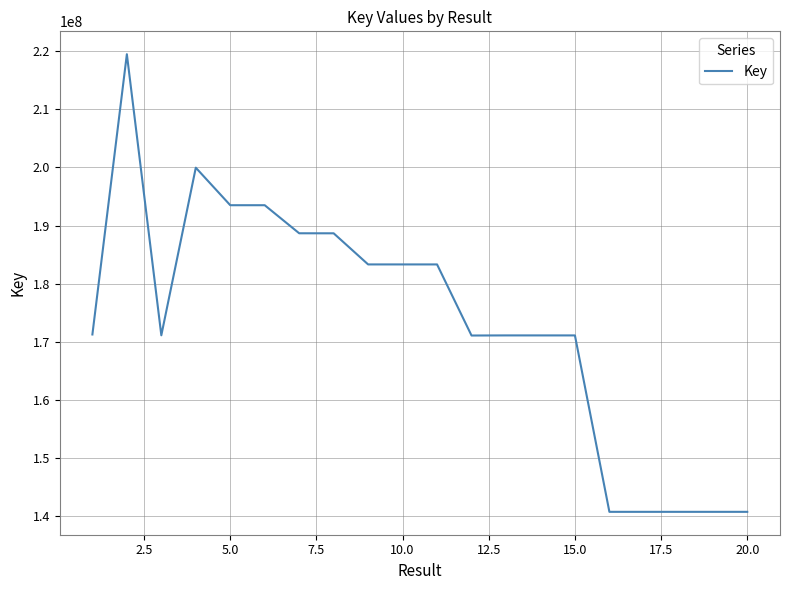

How many lines are shown in the chart?

1